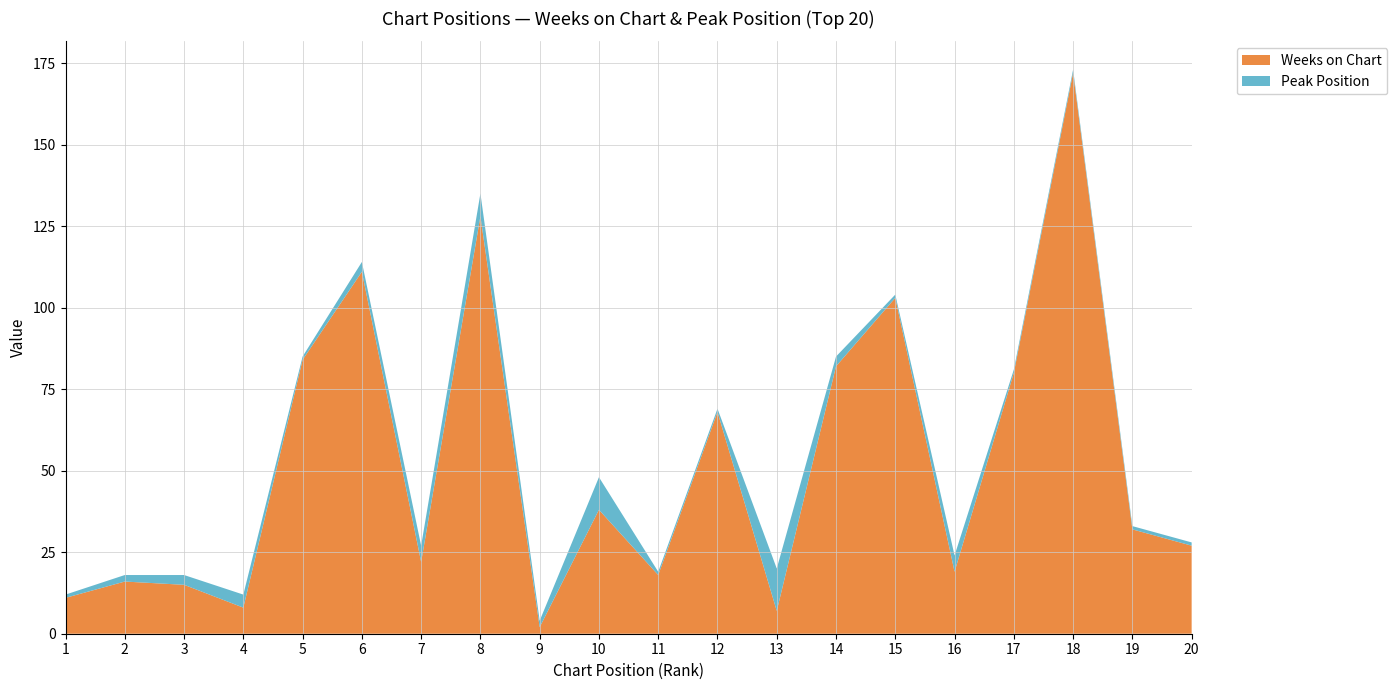

Reading left to right, what are all the values shown in this chart?

Weeks on Chart: 11	16	15	8	84	111	22	128	2	38	18	68	7	82	103	19	80	172	32	27
Peak Position: 1	2	3	4	1	3	5	7	2	10	1	1	13	3	1	5	1	1	1	1